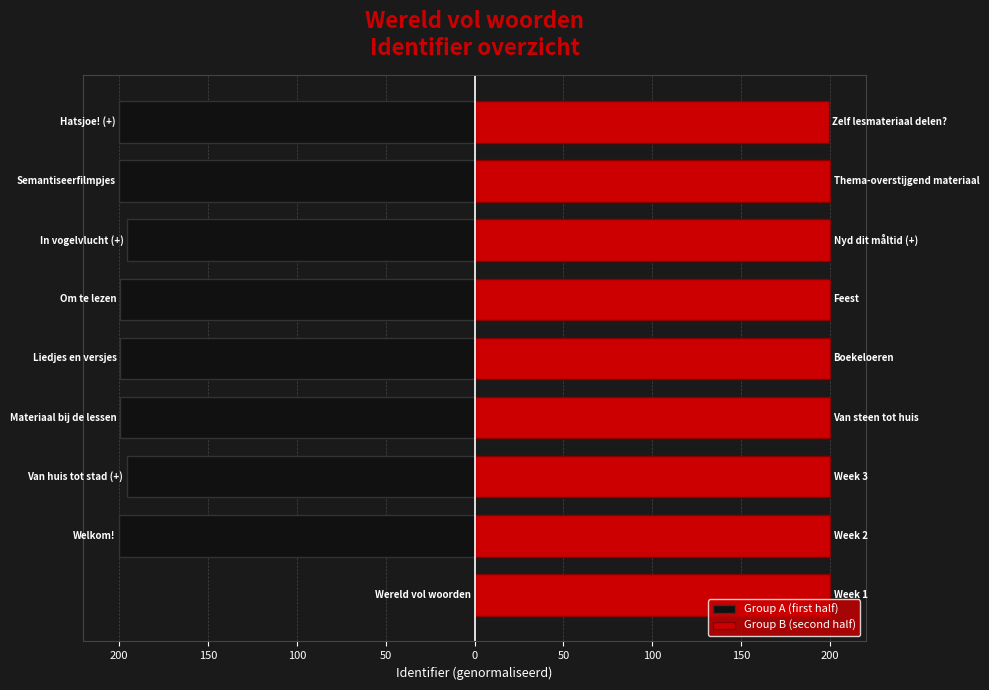

Which series has the widest spread of values?

Group A (first half)